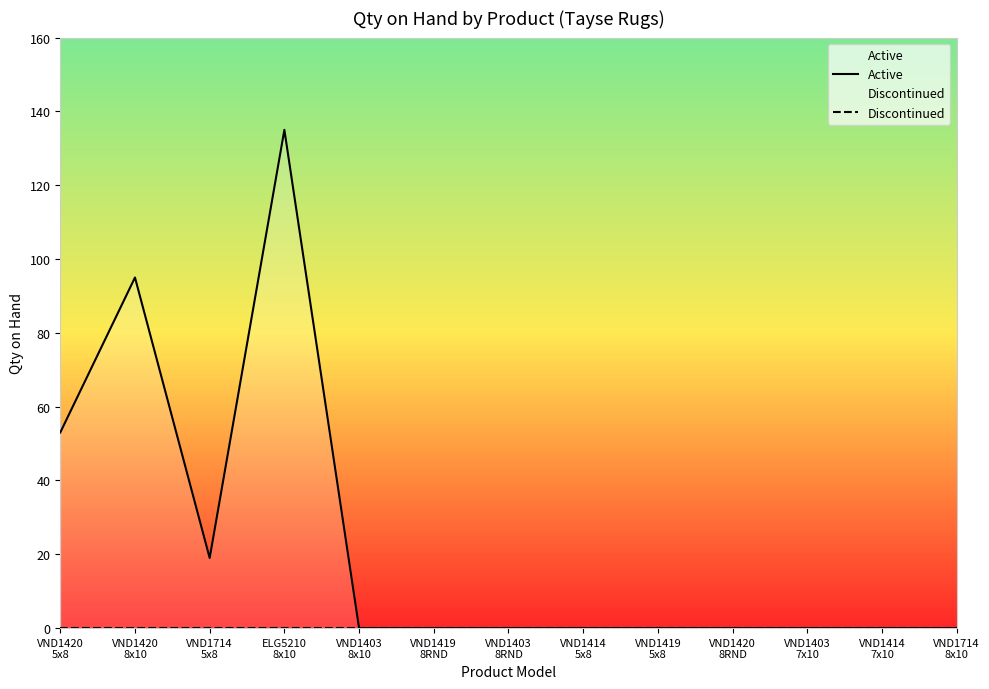

Which label corresponds to the largest value in the chart?

ELG5210
8x10